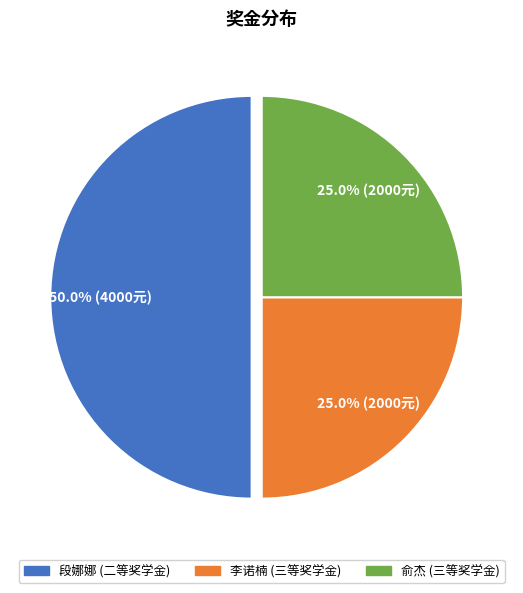

To the nearest percent, what is the average slice percentage?

33%